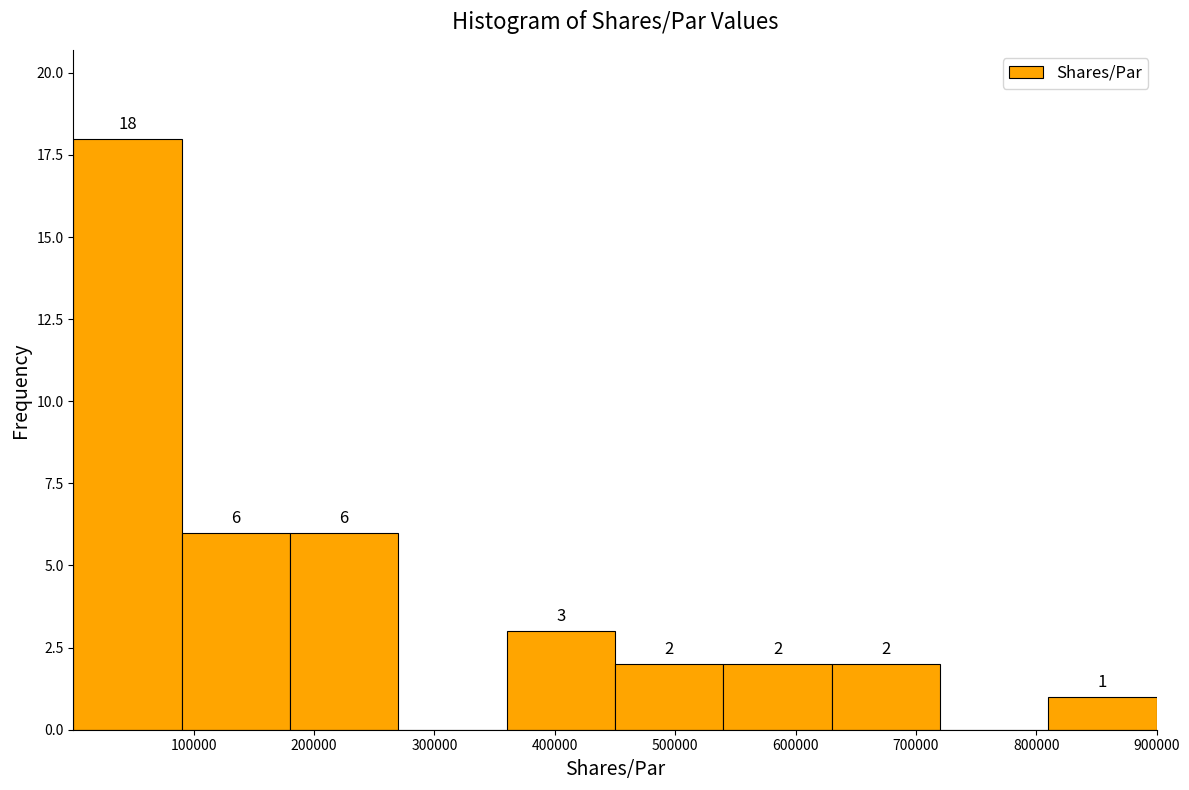

Over which range of the x-axis is the bar tallest?

0 to 90000